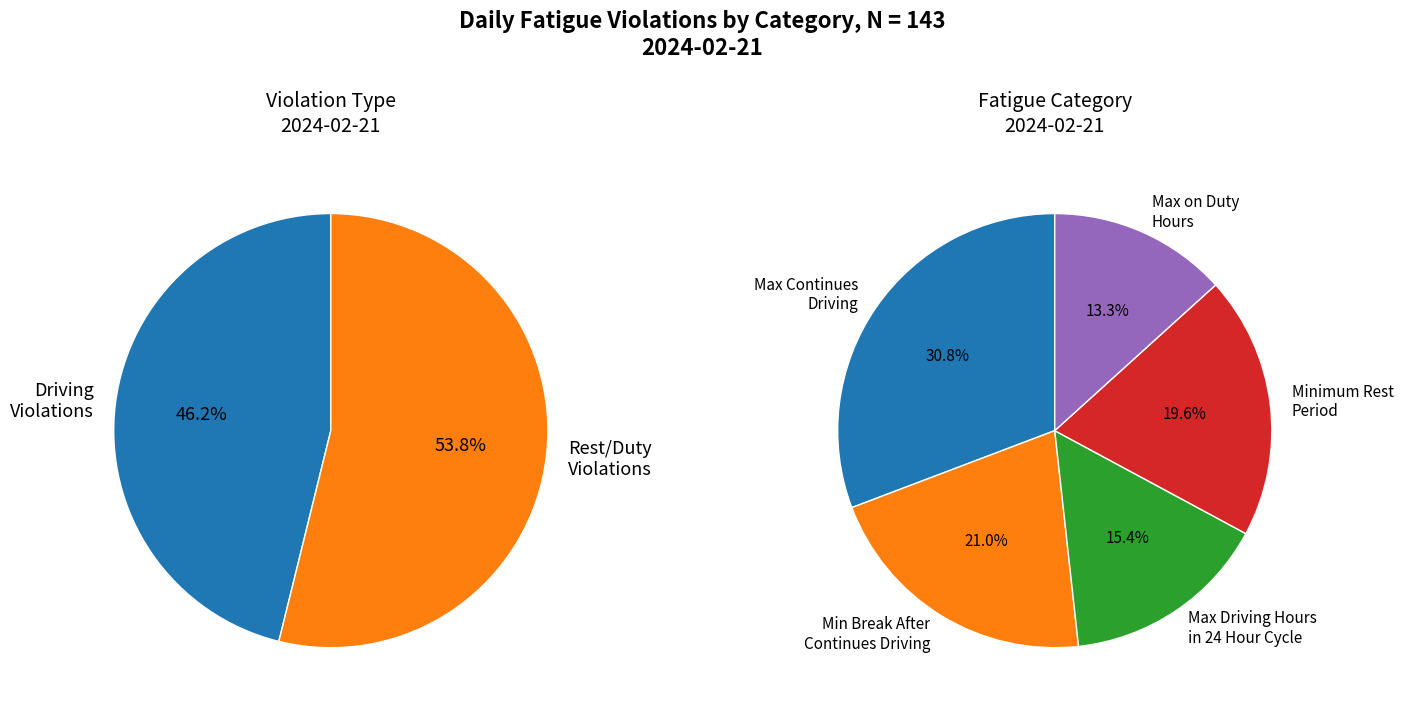

Rank the categories by value from highest to lowest.

Max Continues Driving, Min Break After Continues Driving, Minimum Rest Period, Max Driving Hours in 24 Hour Cycle, Max on Duty Hours